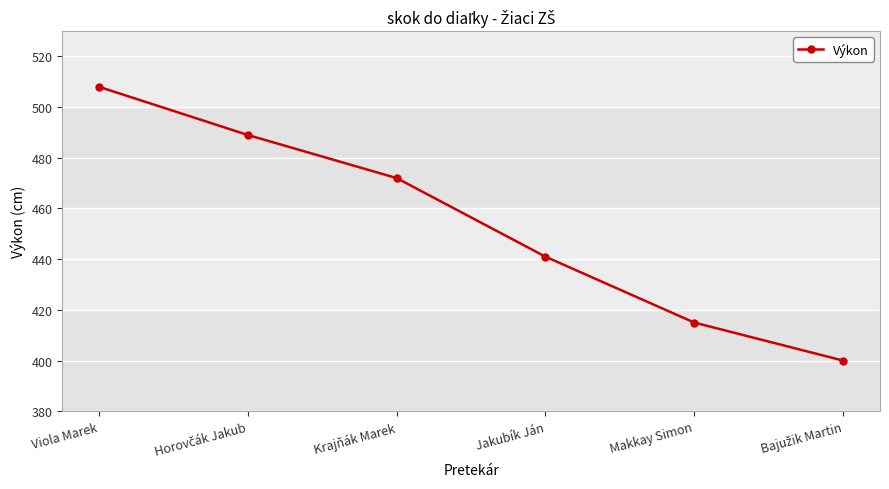

At which label does the data first exceed 472?

Viola Marek